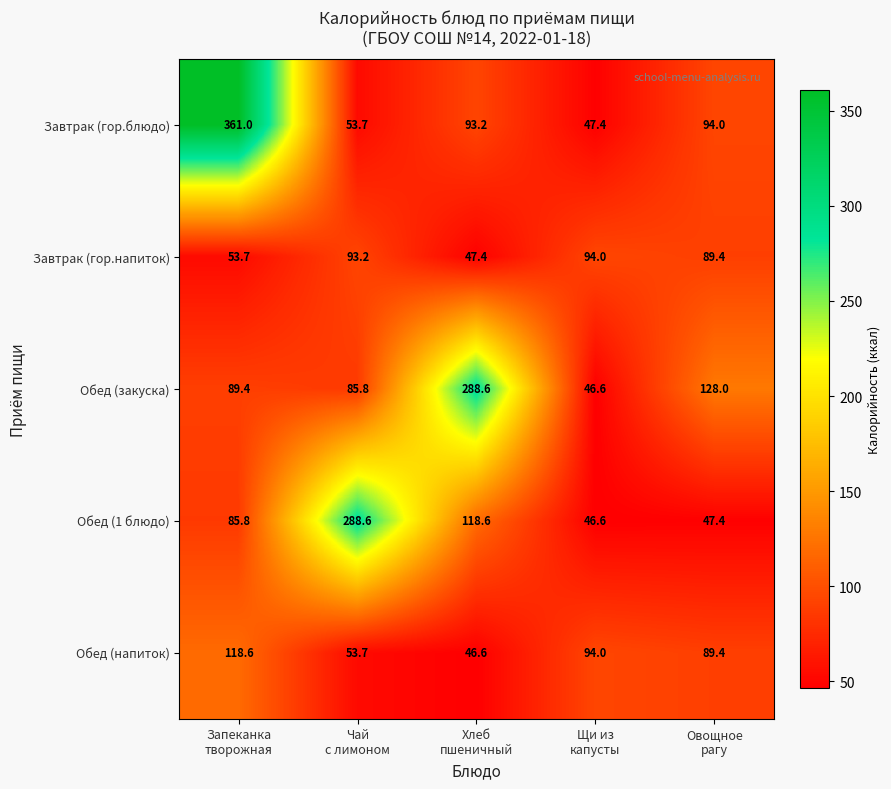

Reading left to right, transcribe all the data shown in this chart.

Завтрак (гор.блюдо): 361.0	53.7	93.2	47.4	94.0
Завтрак (гор.напиток): 53.7	93.2	47.4	94.0	89.4
Обед (закуска): 89.4	85.8	288.6	46.6	128.0
Обед (1 блюдо): 85.8	288.6	118.6	46.6	47.4
Обед (напиток): 118.6	53.7	46.6	94.0	89.4